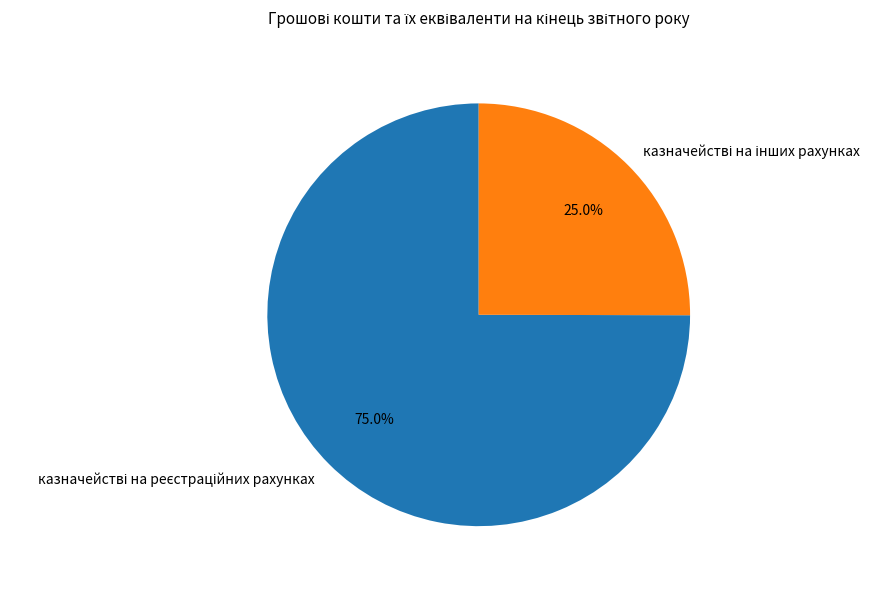

Which has a higher value, казначействі на реєстраційних рахунках or казначействі на інших рахунках?

казначействі на реєстраційних рахунках